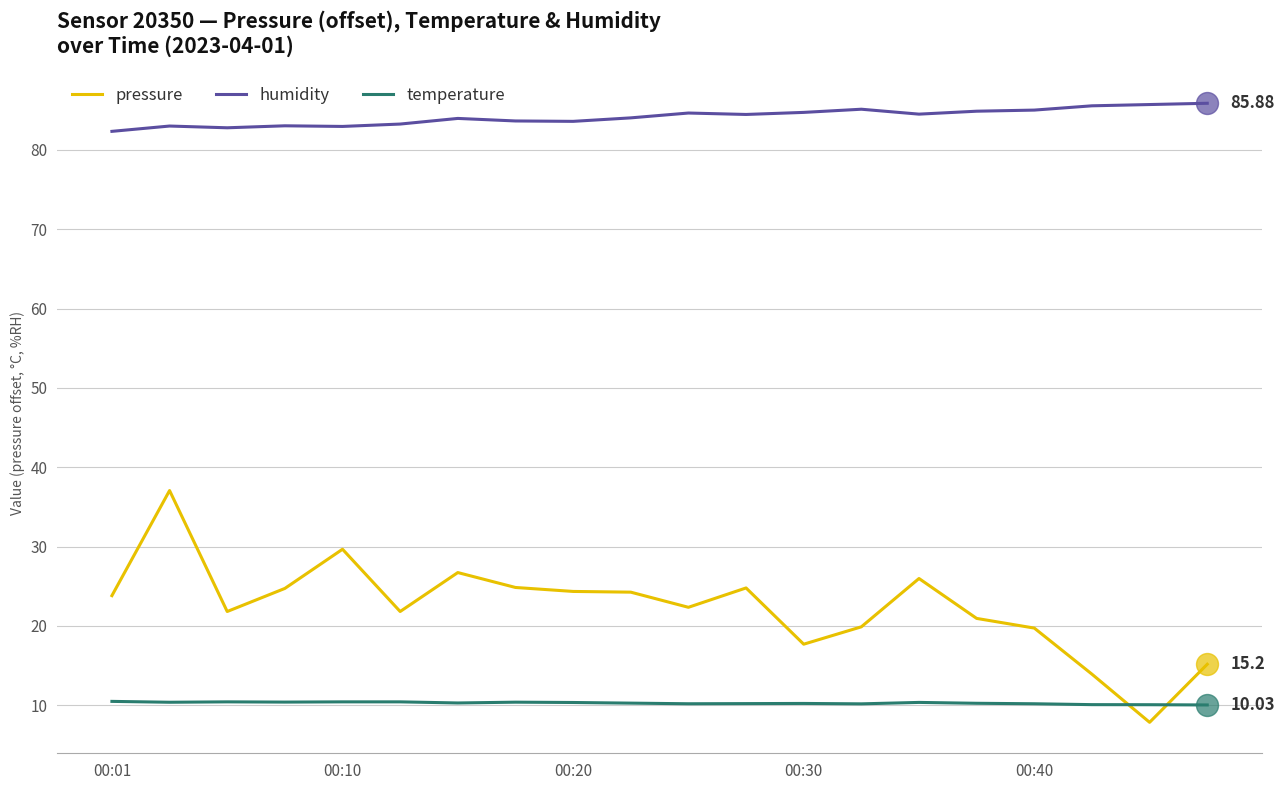

Which series has the widest spread of values?

pressure